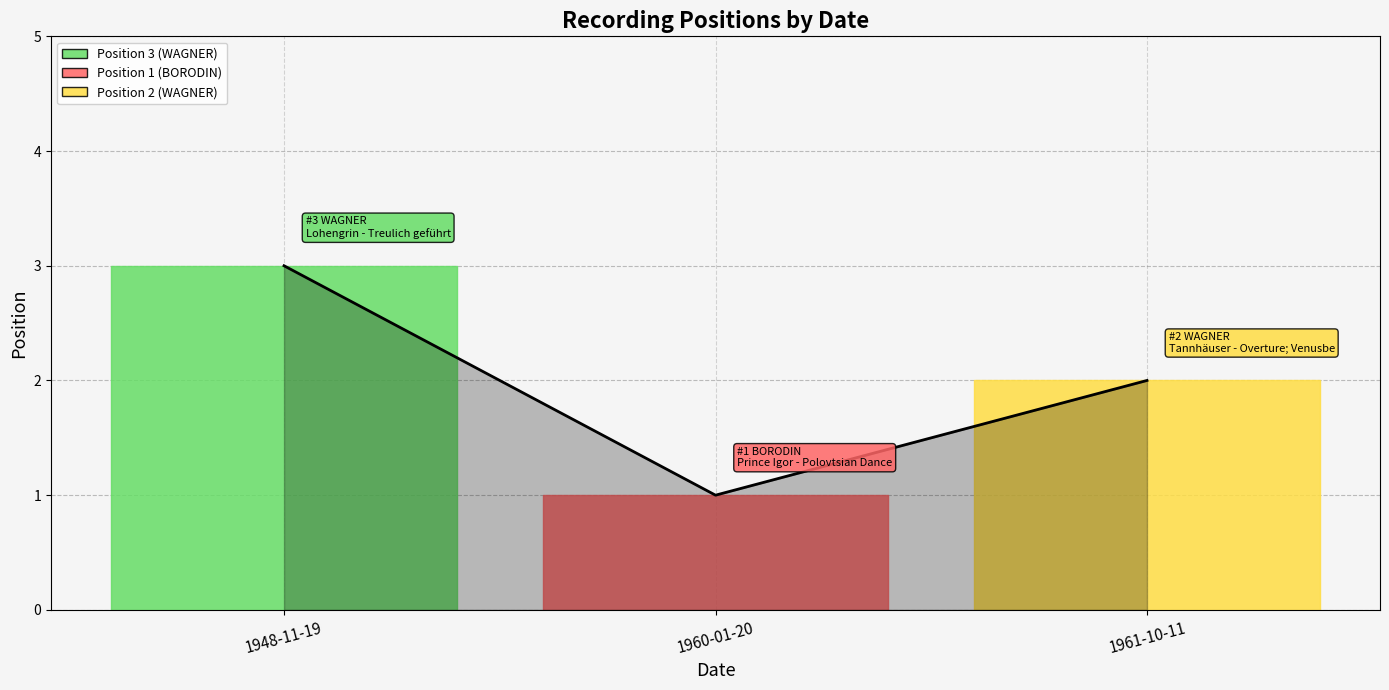

What is the maximum value shown in the chart?

3